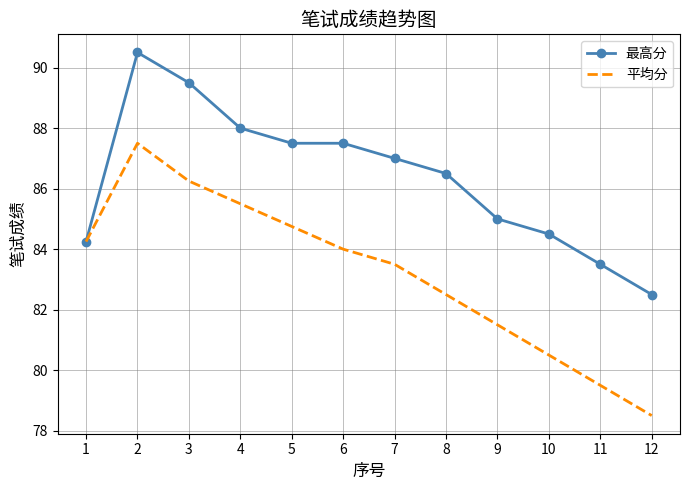

Is the value of 平均分 at 2 greater than the value of 最高分 at 7?

Yes